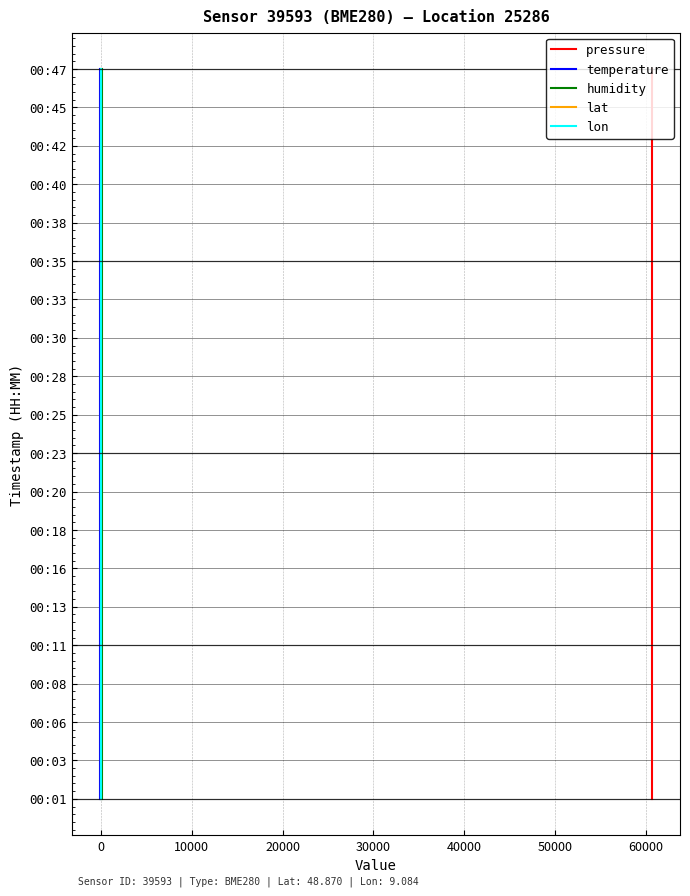

True or false: pressure and temperature cross at least once.

False